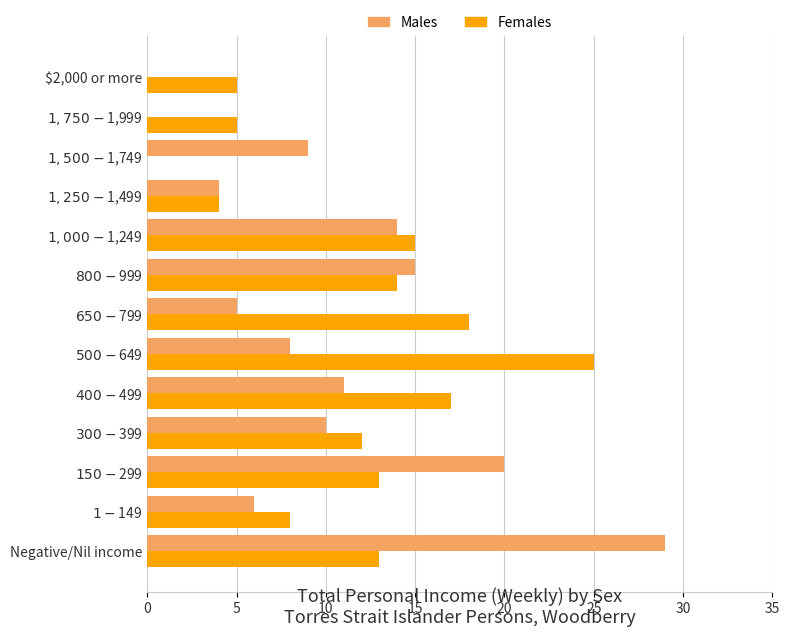

The Females series shows 9 at $2,000 or more. True or false?

False